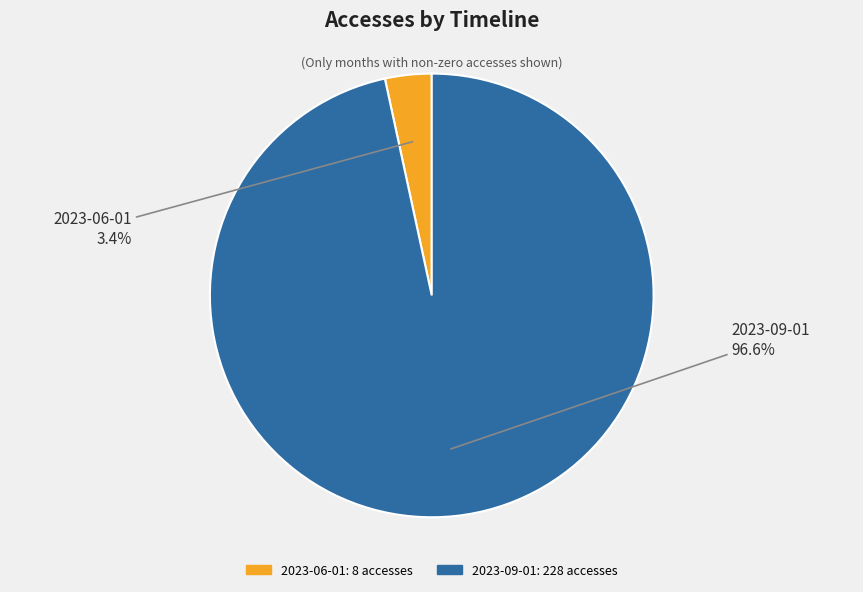

To the nearest percent, what portion does 2023-09-01 represent?

97%